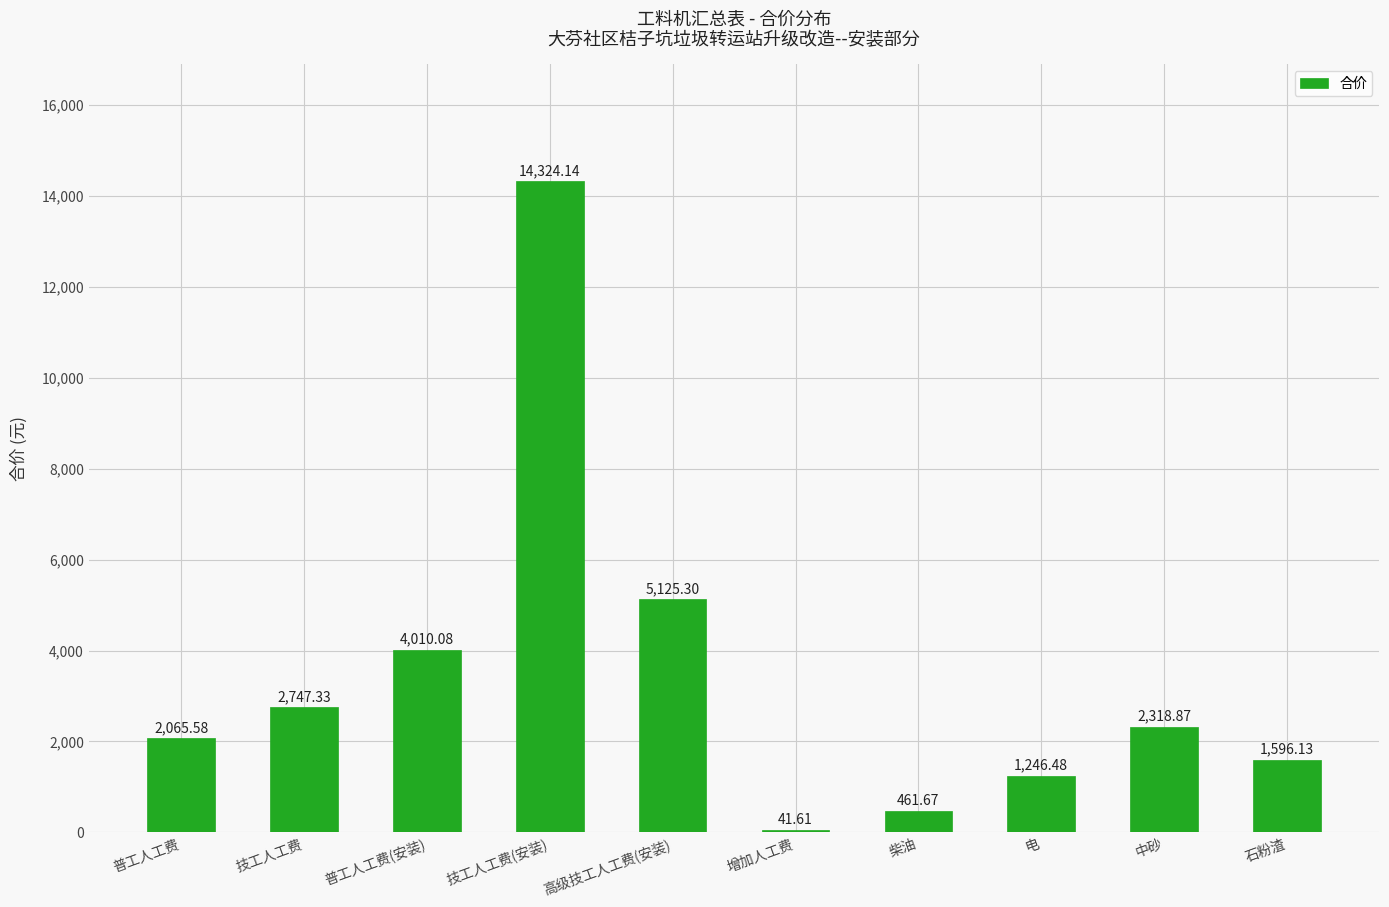

The value at 增加人工费 is 41.6. True or false?

True